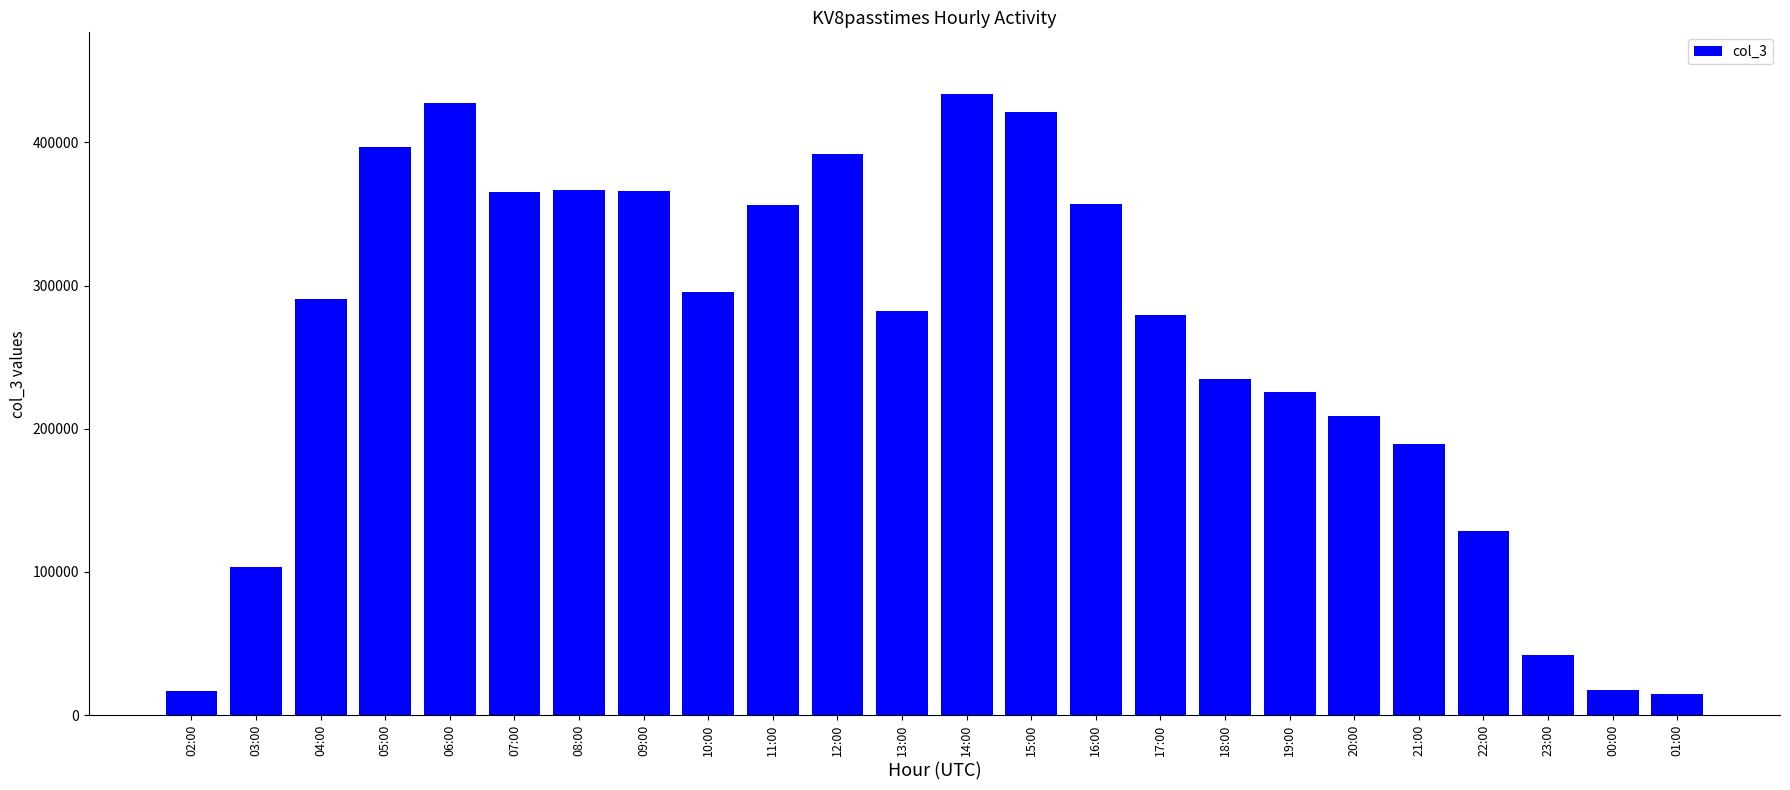

What is the label of the 3rd bar from the right?

23:00